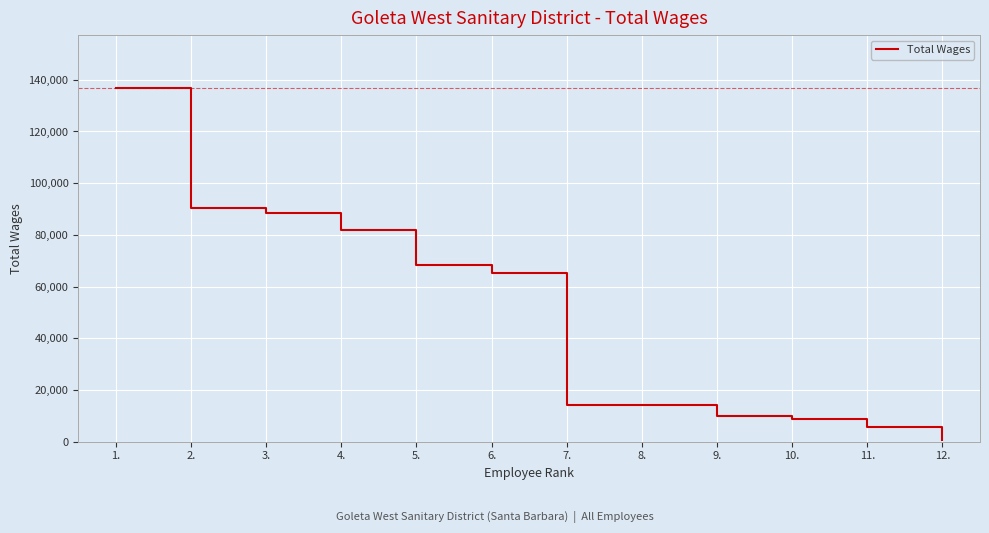

What is the change in value from 6. to 9.?

-55304